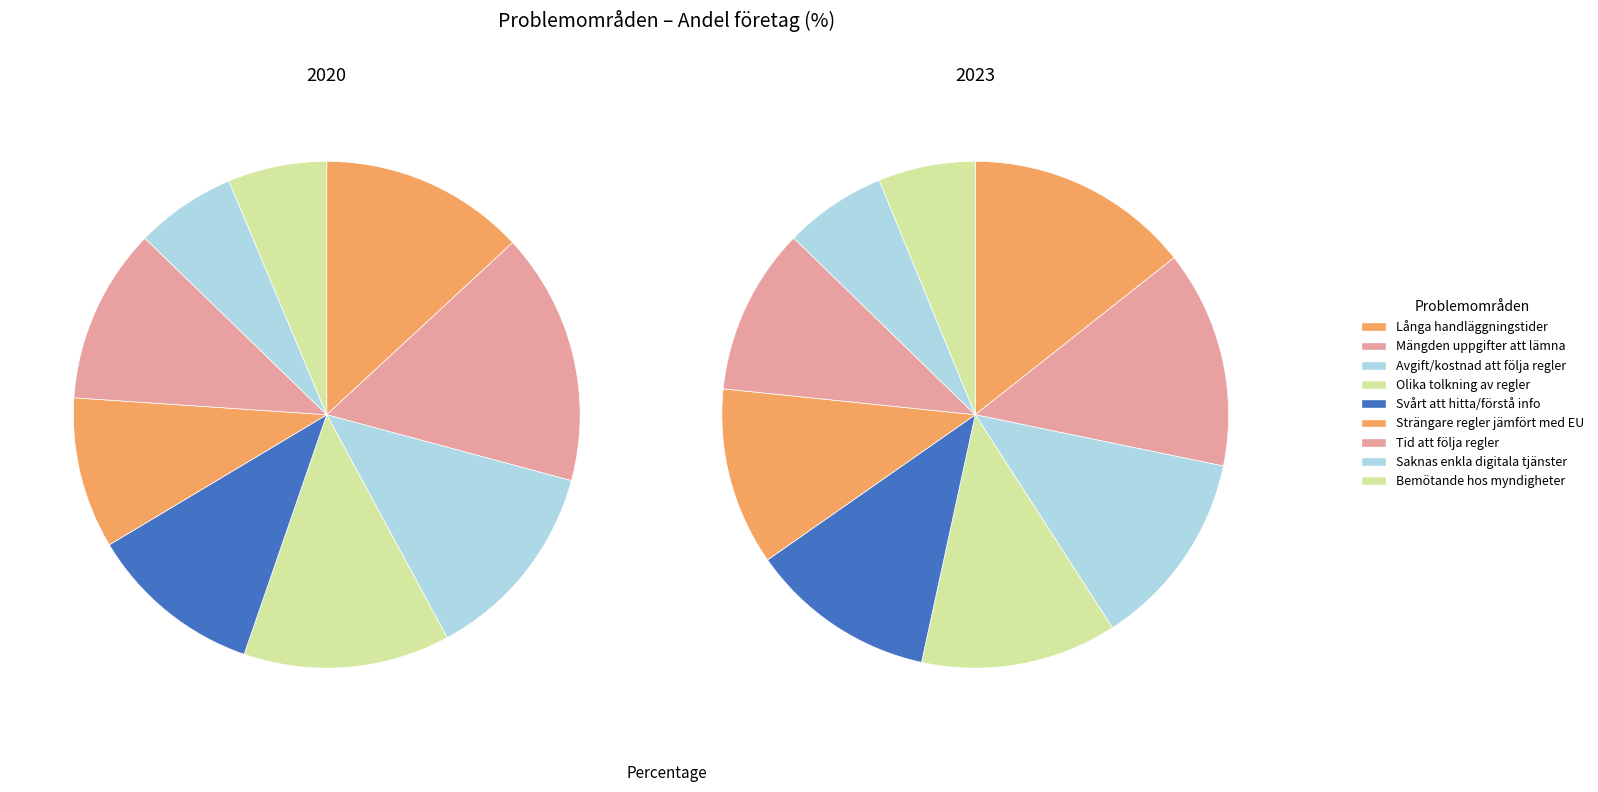

At Strängare regler jämfört med EU, list the series in order from smallest to largest.

2020, 2023